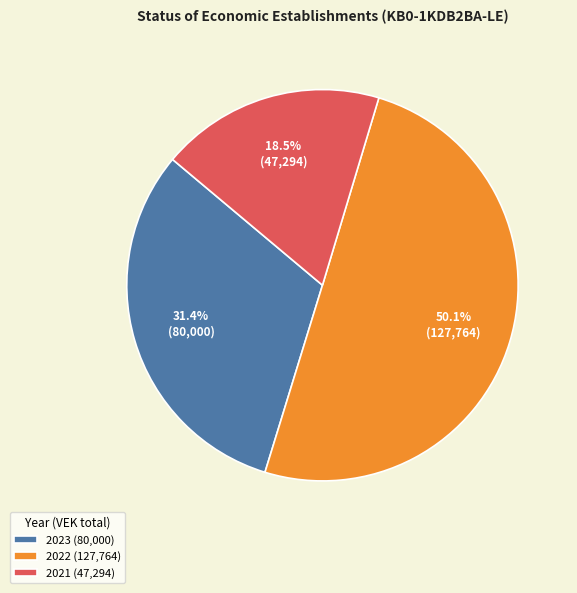

Rank the categories by value from lowest to highest.

2021 (47,294), 2023 (80,000), 2022 (127,764)